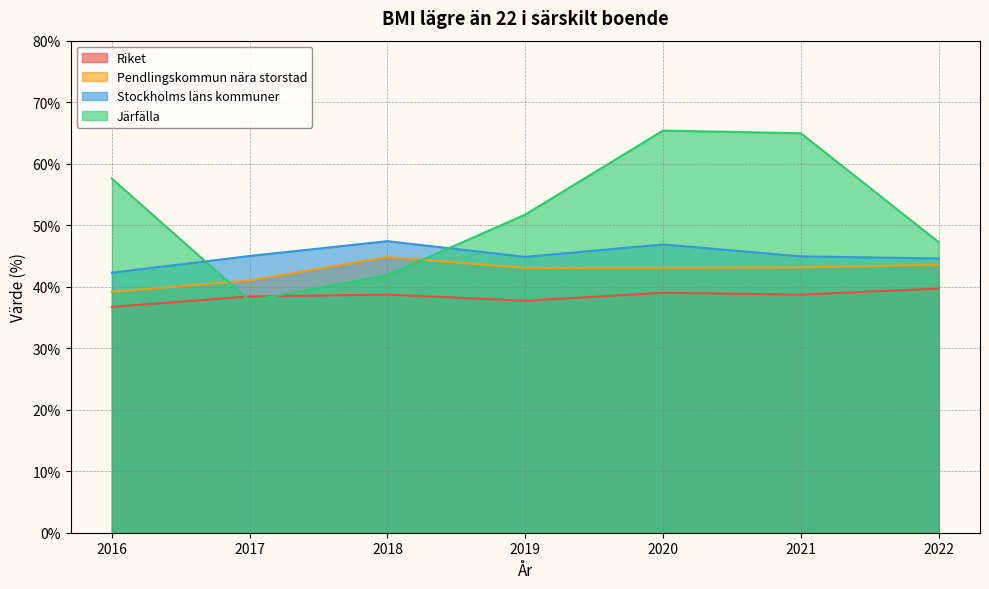

The value of Pendlingskommun nära storstad at 2018 is 44.8. True or false?

True